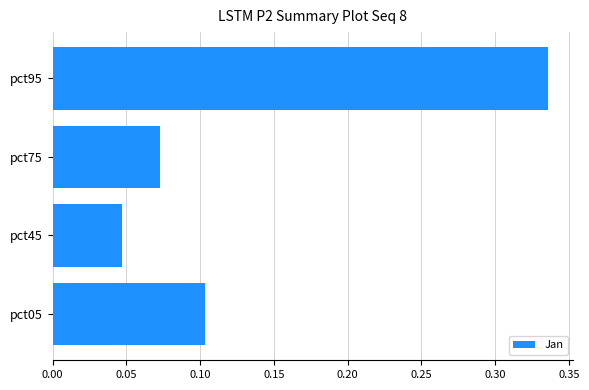

True or false: the data shows 0.1 at pct75.

True